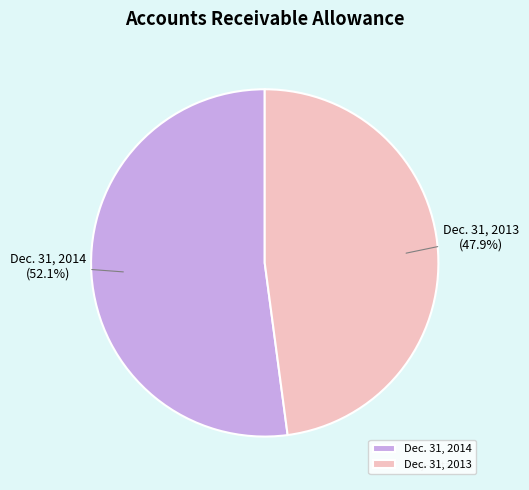

How many slices are in this pie chart?

2